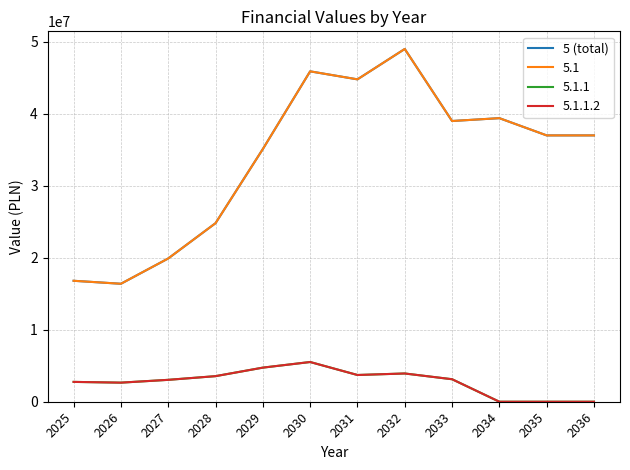

Is this an area chart (filled region under the line)?

No